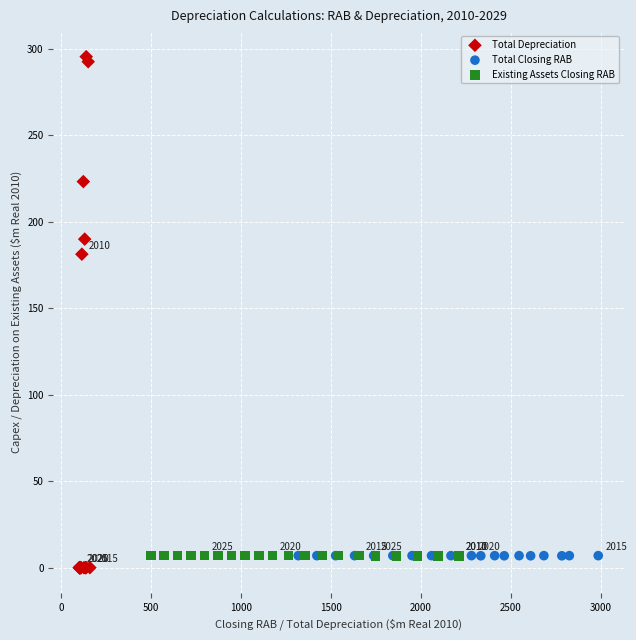

Which series reaches the maximum Y coordinate?

Total Depreciation